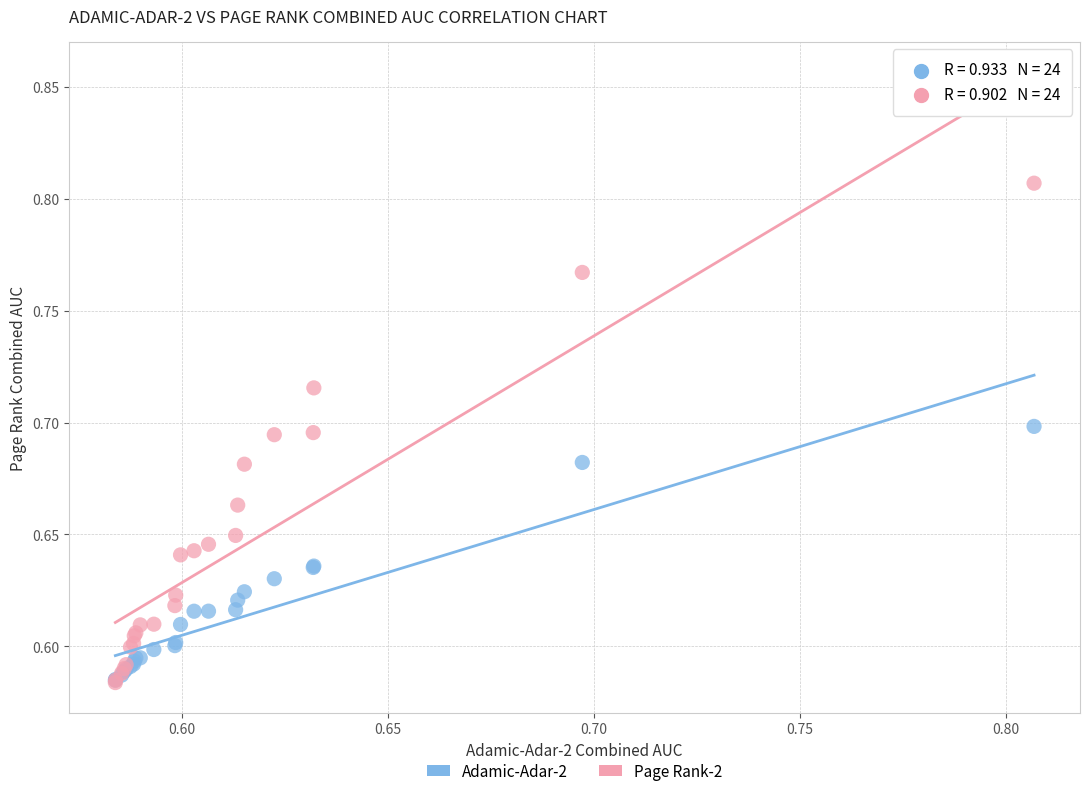

Which series has the largest Y range (max minus min)?

Page Rank-2